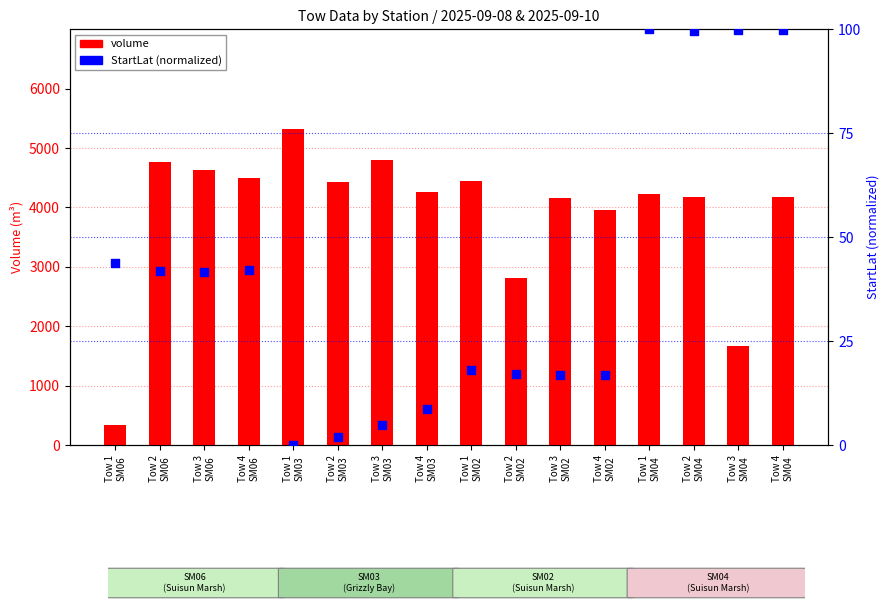

What are all the series names shown in the legend?

volume, StartLat (normalized)